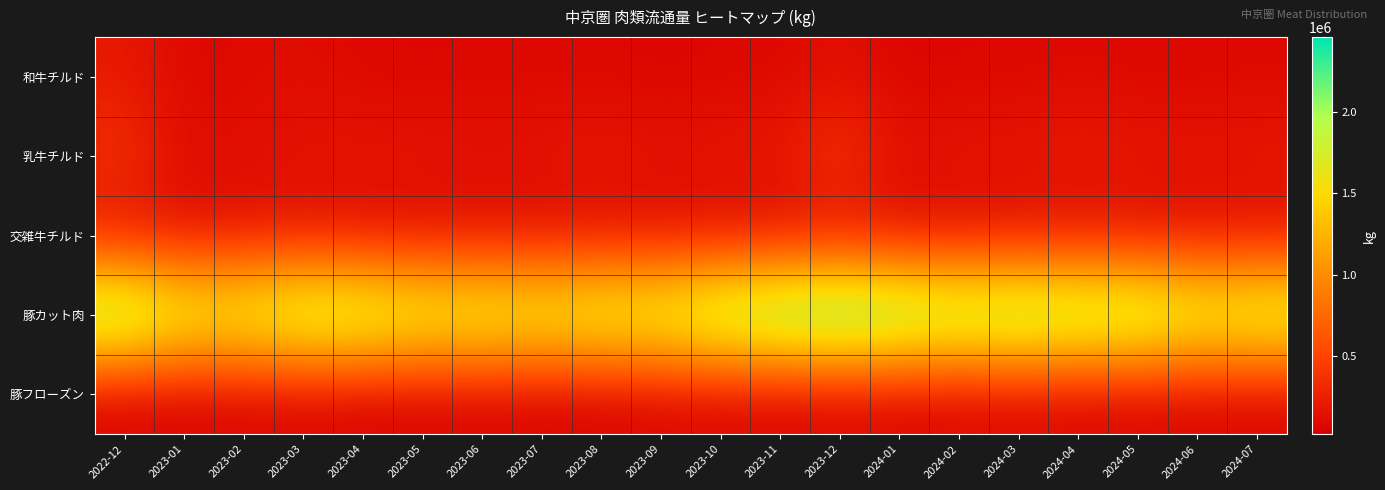

Which label corresponds to the largest value in the chart?

2023-12